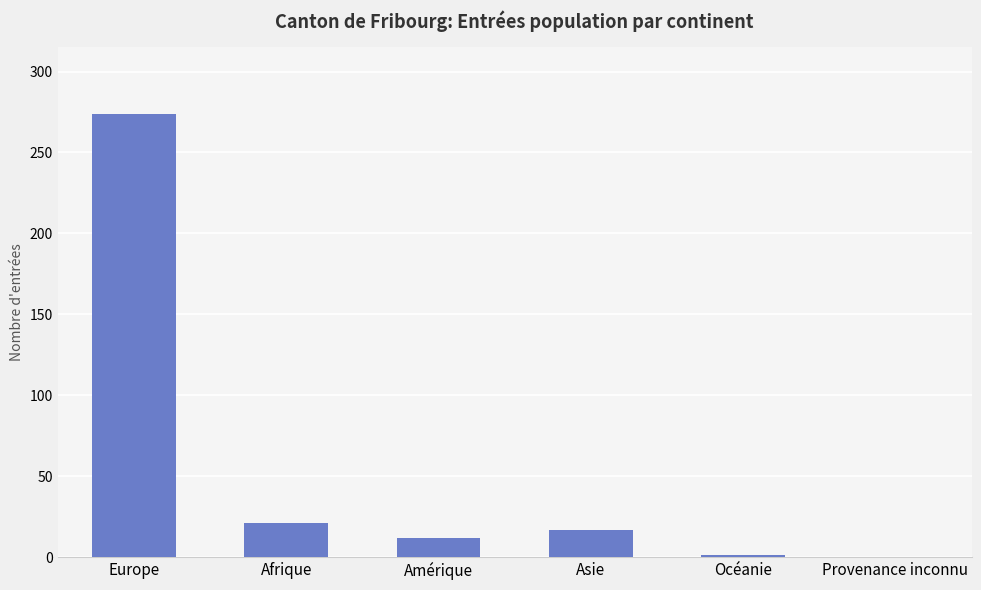

Is it true that the value at Afrique is 21?

True